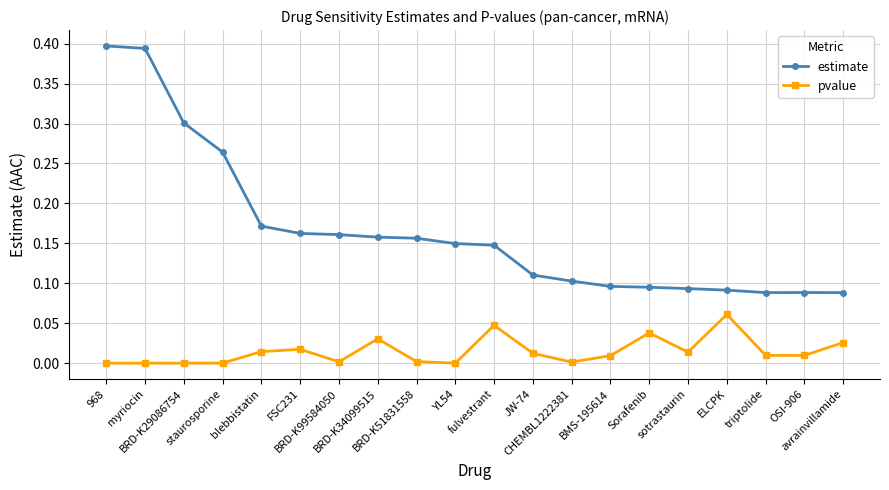

What is the label of the 13th point from the left?

CHEMBL1222381